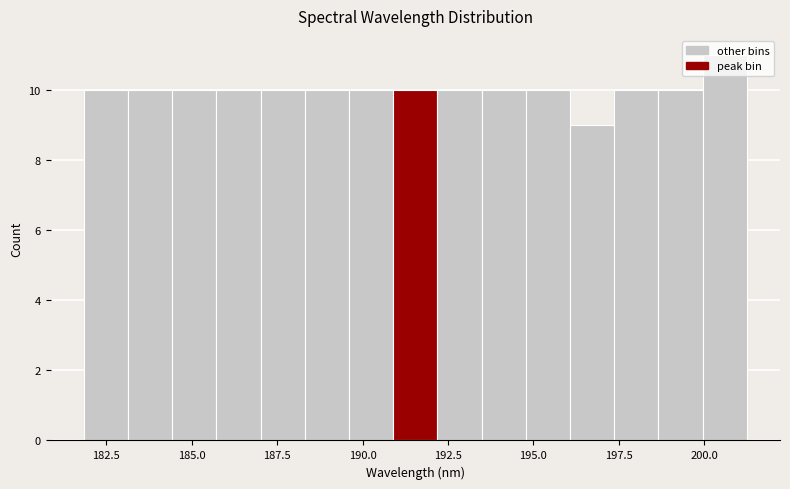

Around what value on the x-axis is the tallest bar? Give the approximate position of its centre, as read against the axis.

200.5